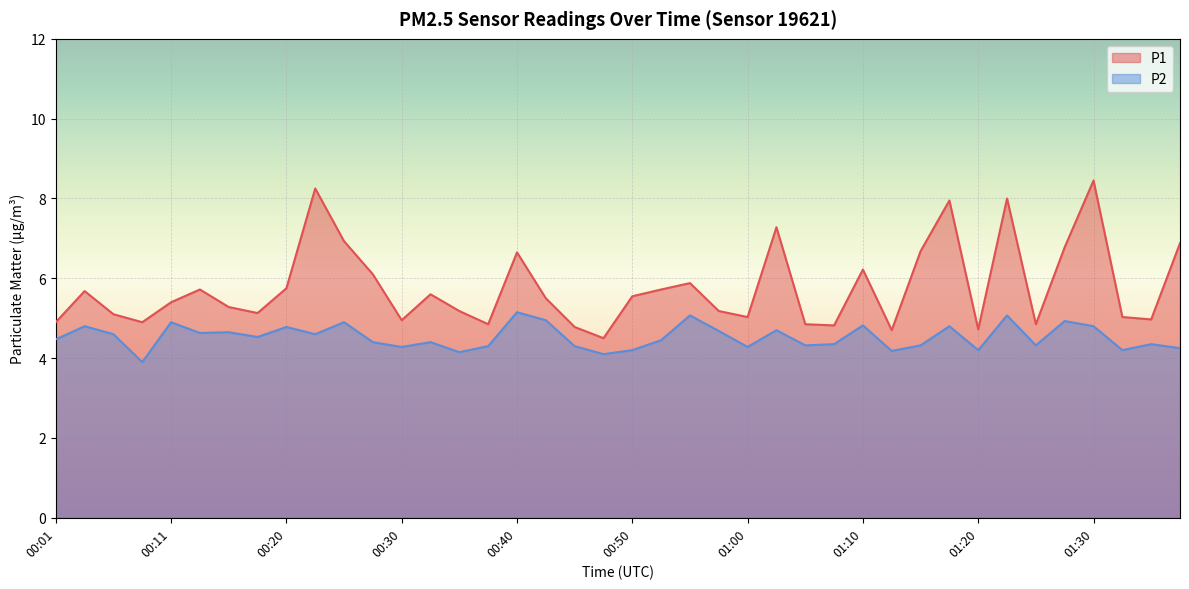

How many distinct data groups are displayed?

2